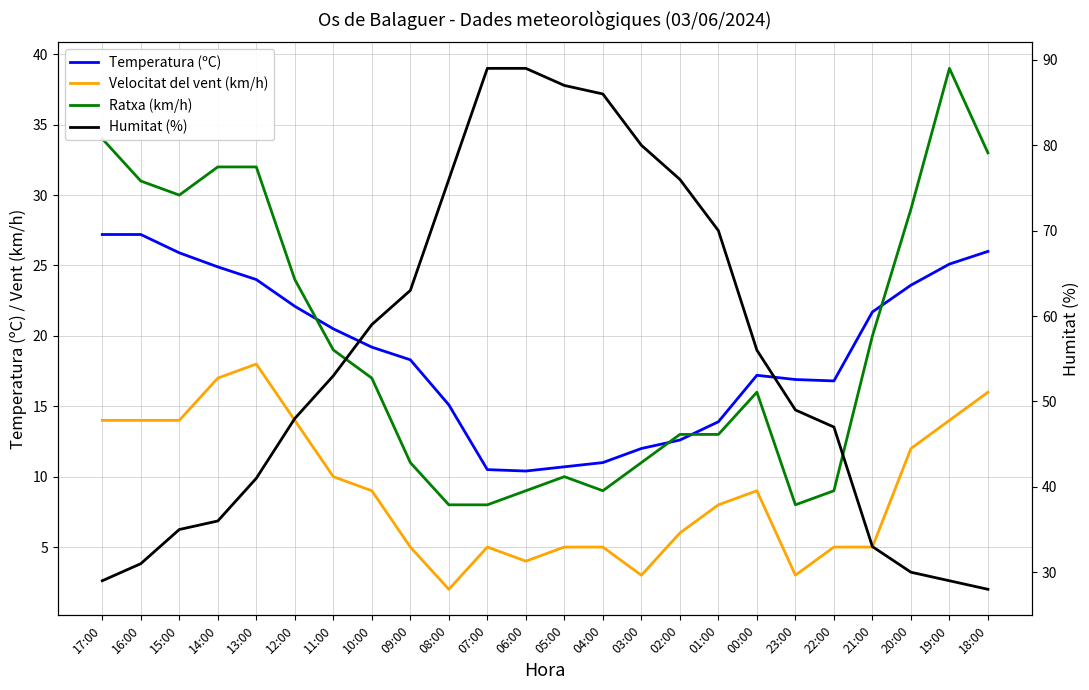

List the labels in order of Velocitat del vent (km/h) value, largest first.

13:00, 14:00, 18:00, 17:00, 16:00, 15:00, 12:00, 19:00, 20:00, 11:00, 10:00, 00:00, 01:00, 02:00, 09:00, 07:00, 05:00, 04:00, 22:00, 21:00, 06:00, 03:00, 23:00, 08:00